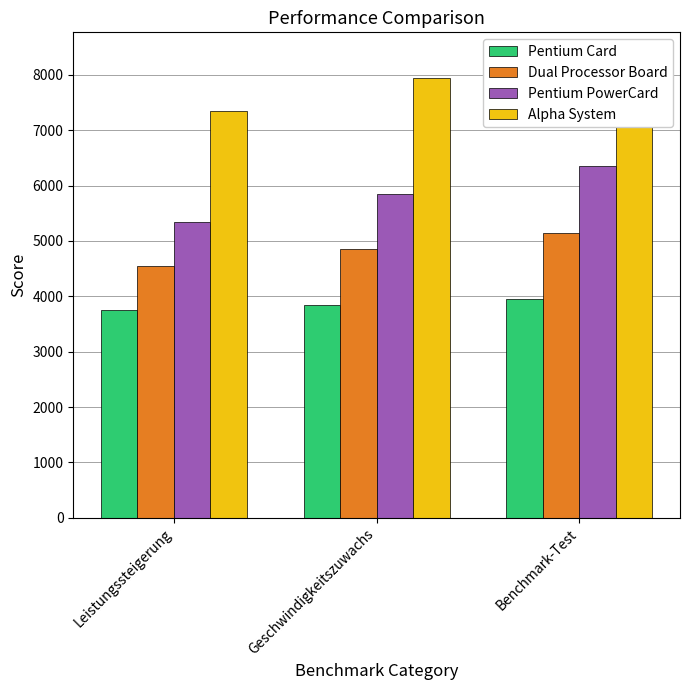

What position from the left is Geschwindigkeitszuwachs?

2